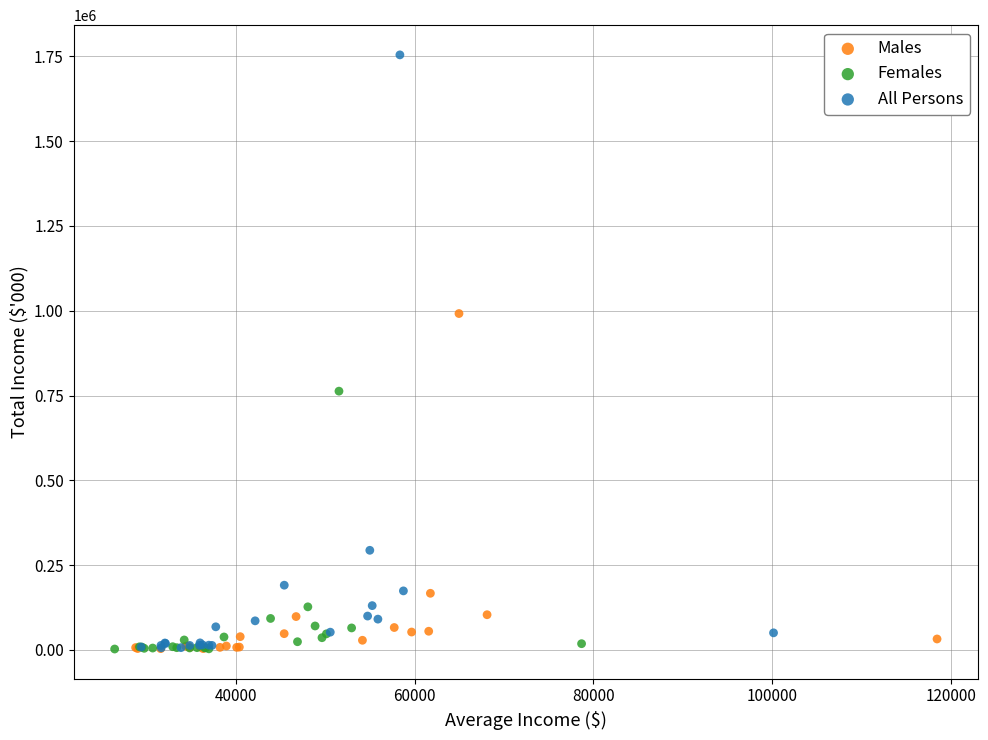

What are all the series names shown in the legend?

Males, Females, All Persons